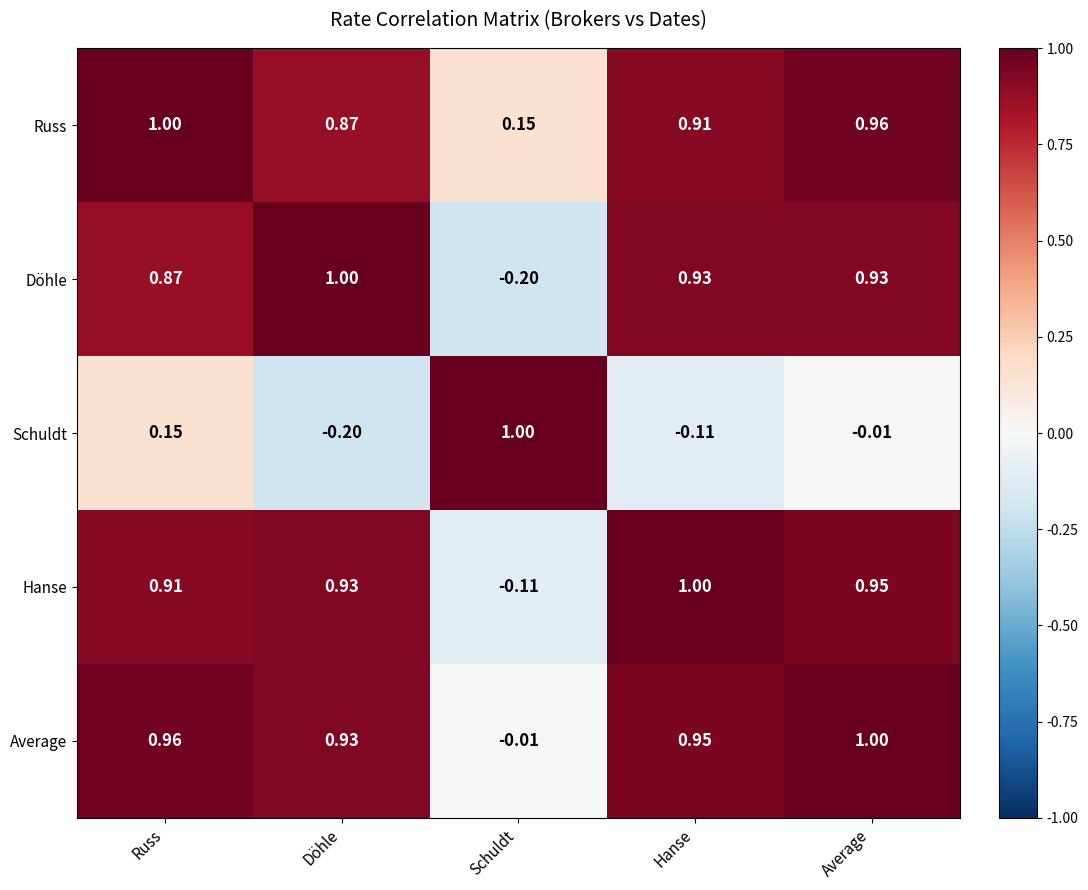

Which category has the lowest value in the Average series?

Schuldt